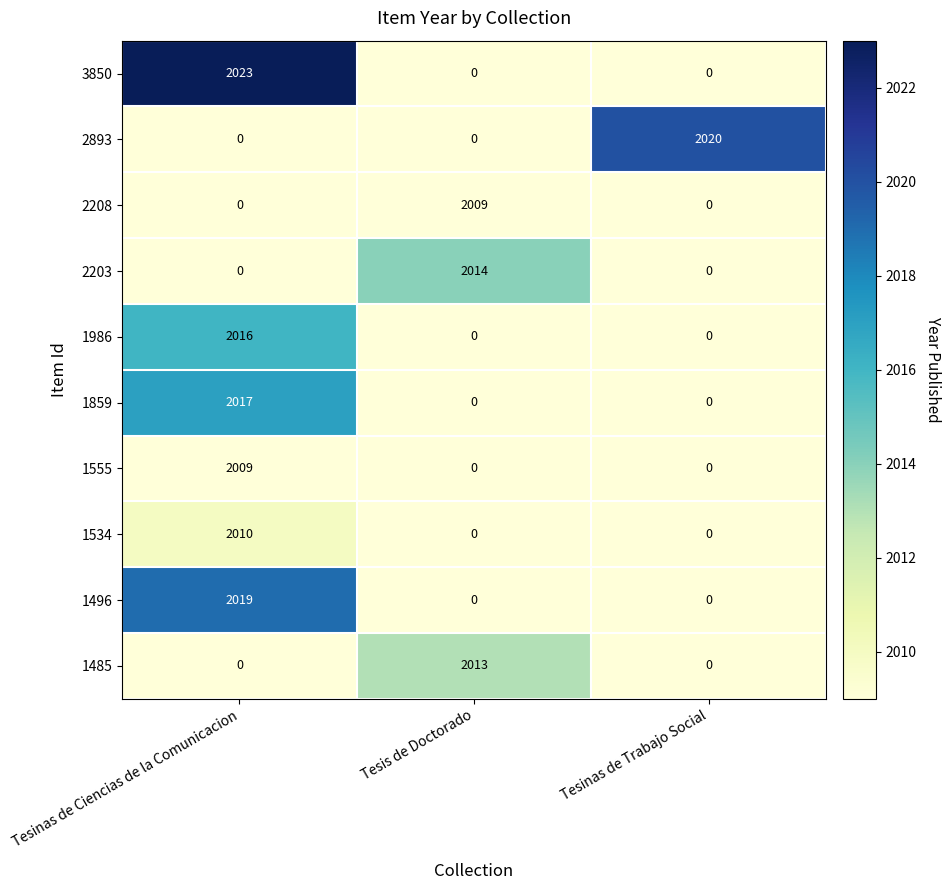

What is the sum of all 1859 values?

2017